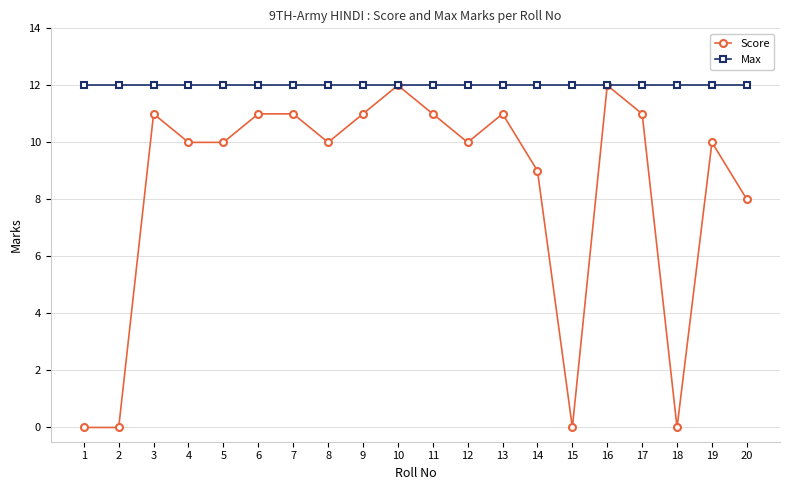

What is the difference between the maximum and minimum values in the Score series?

12